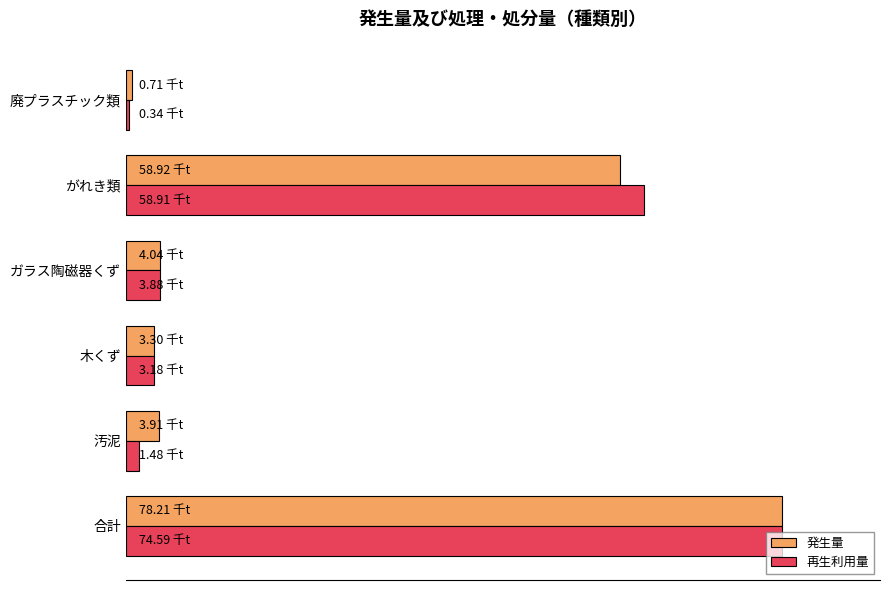

What are all the series names shown in the legend?

発生量, 再生利用量